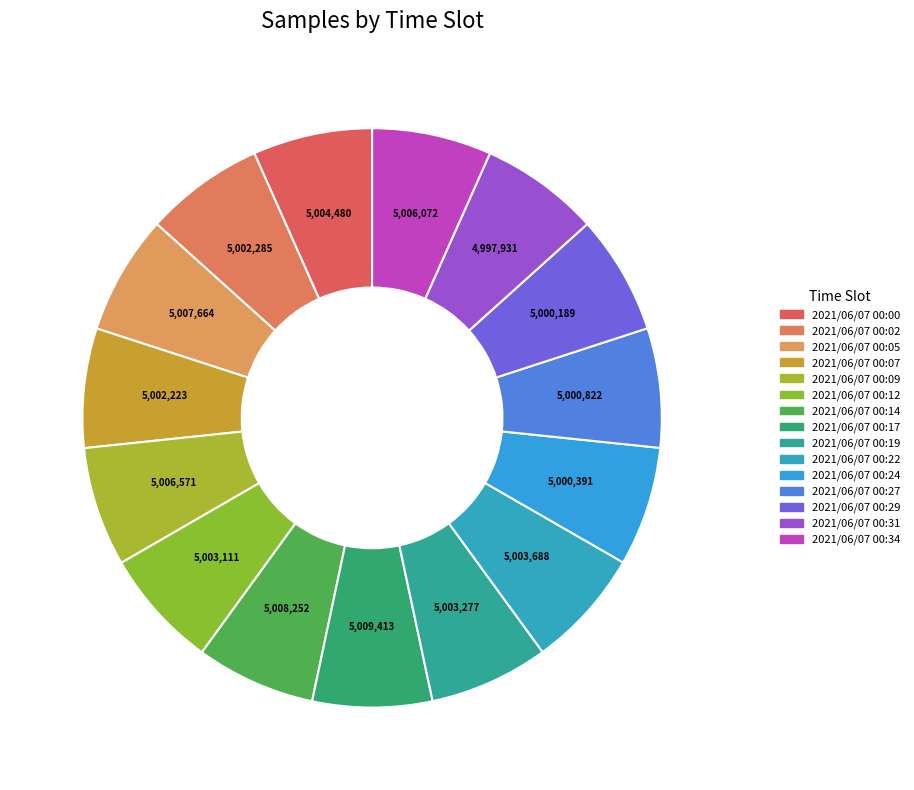

Which category has the smallest portion of the pie?

2021/06/07 00:31